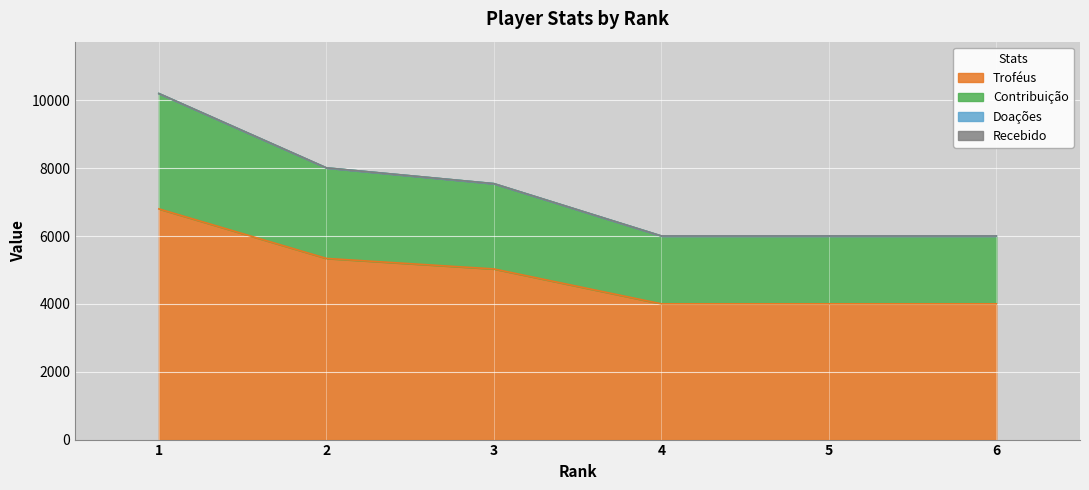

Is it true that Troféus equals 2222 at 4?

False